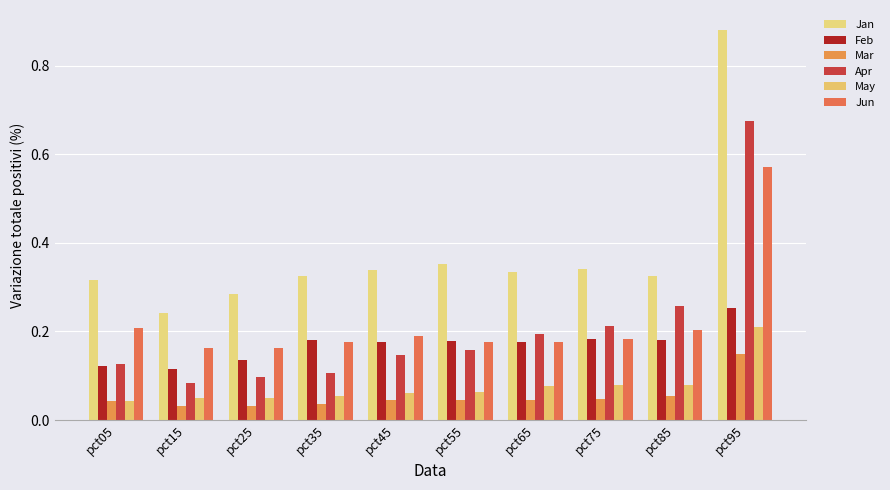

At which label is Apr closest to 0?

pct15